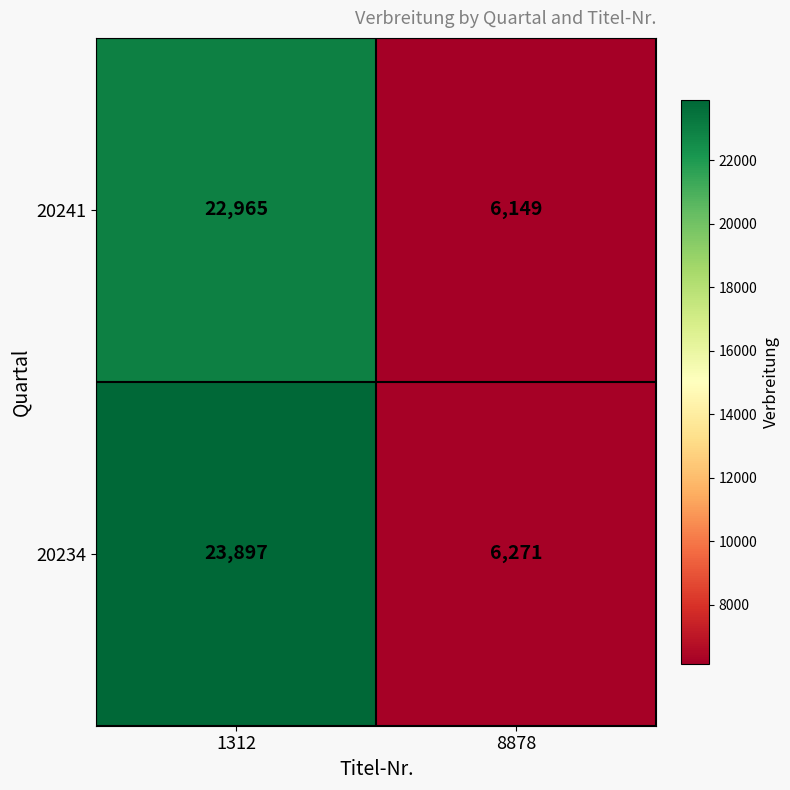

Which series has the largest range (max minus min)?

20234